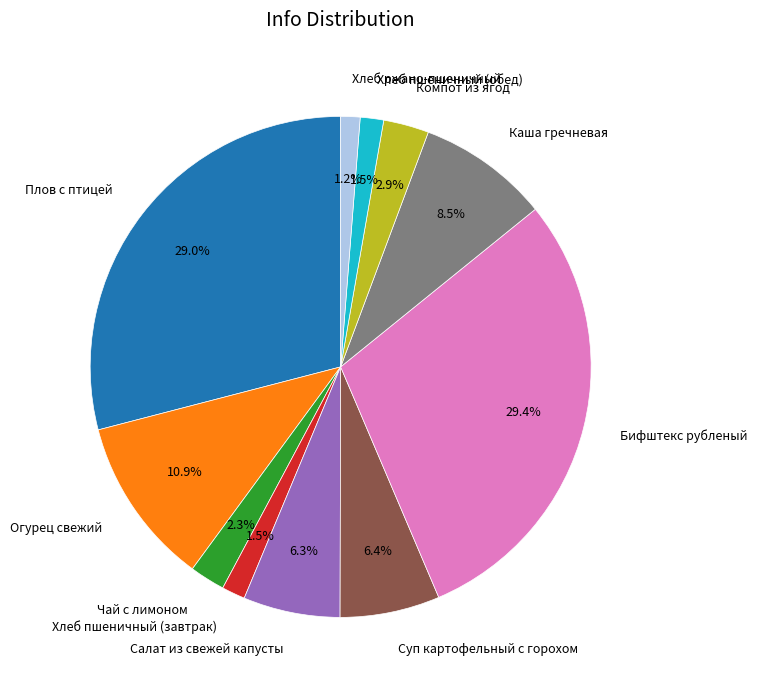

Is Каша гречневая the majority of the pie?

No